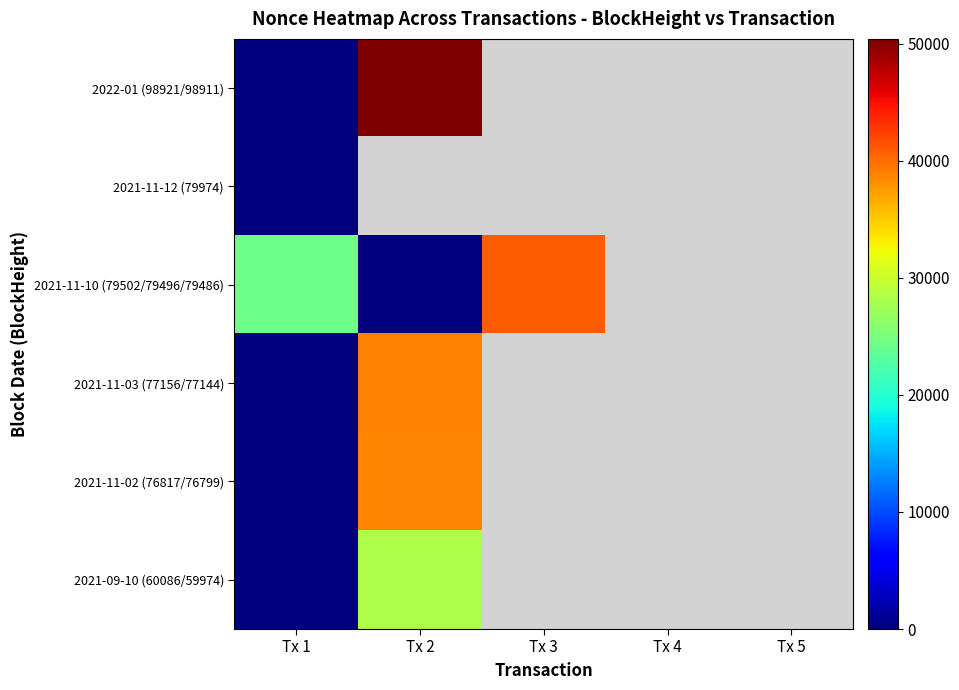

Reading left to right, what are all the values shown in this chart?

2022-01 (98921/98911): Tx 1=5	Tx 2=50409	Tx 3=0	Tx 4=0	Tx 5=0
2021-11-12 (79974): Tx 1=4	Tx 2=0	Tx 3=0	Tx 4=0	Tx 5=0
2021-11-10 (79502/79496/79486): Tx 1=24403	Tx 2=3	Tx 3=40955	Tx 4=0	Tx 5=0
2021-11-03 (77156/77144): Tx 1=2	Tx 2=38836	Tx 3=0	Tx 4=0	Tx 5=0
2021-11-02 (76817/76799): Tx 1=1	Tx 2=38659	Tx 3=0	Tx 4=0	Tx 5=0
2021-09-10 (60086/59974): Tx 1=0	Tx 2=28314	Tx 3=0	Tx 4=0	Tx 5=0